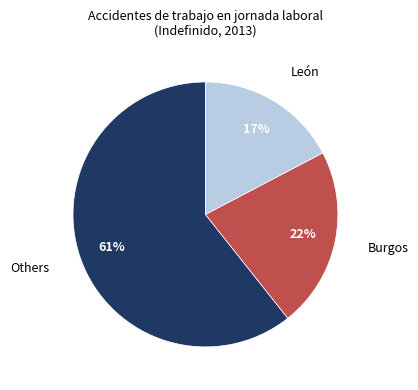

To the nearest percent, what is the average slice percentage?

33%